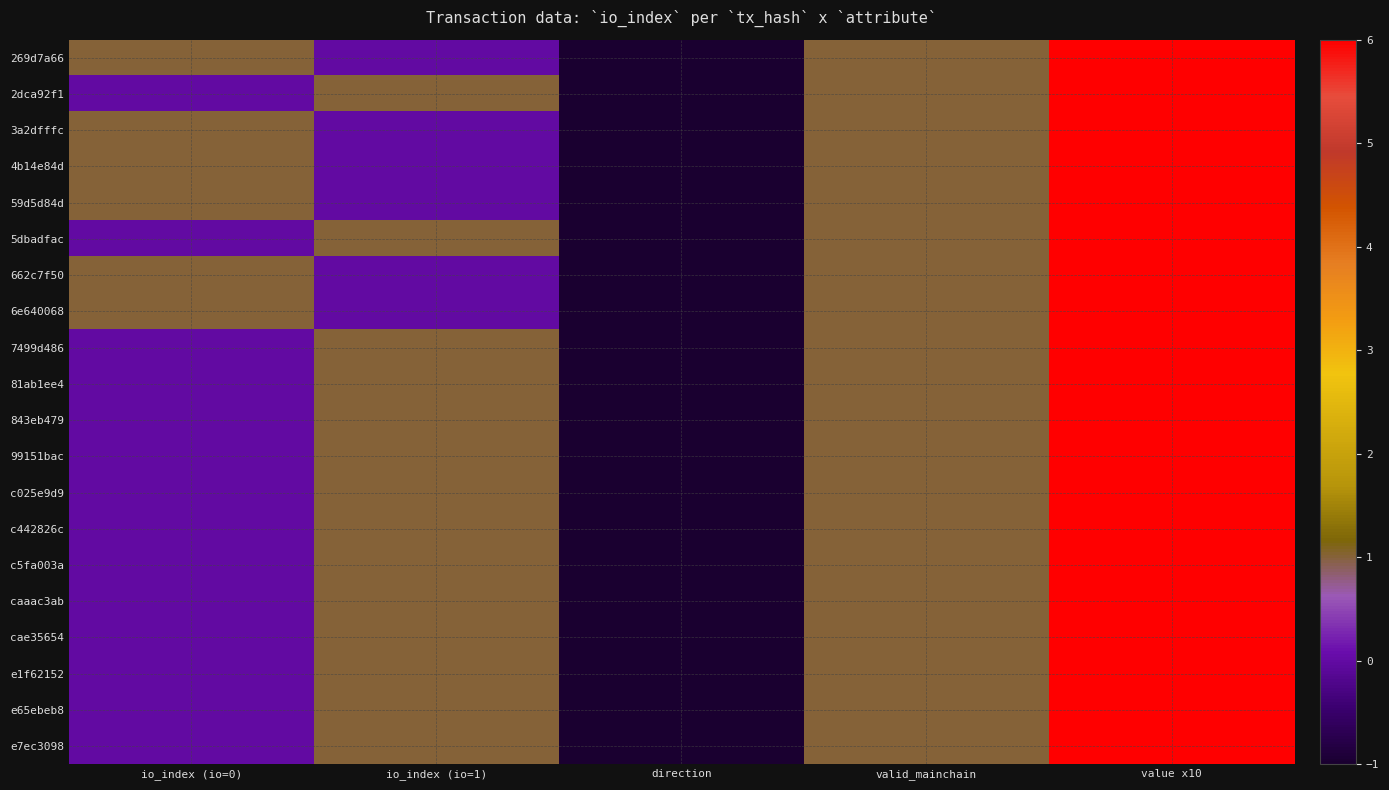

Which series changed the most between io_index (io=0) and valid_mainchain?

2dca92f1